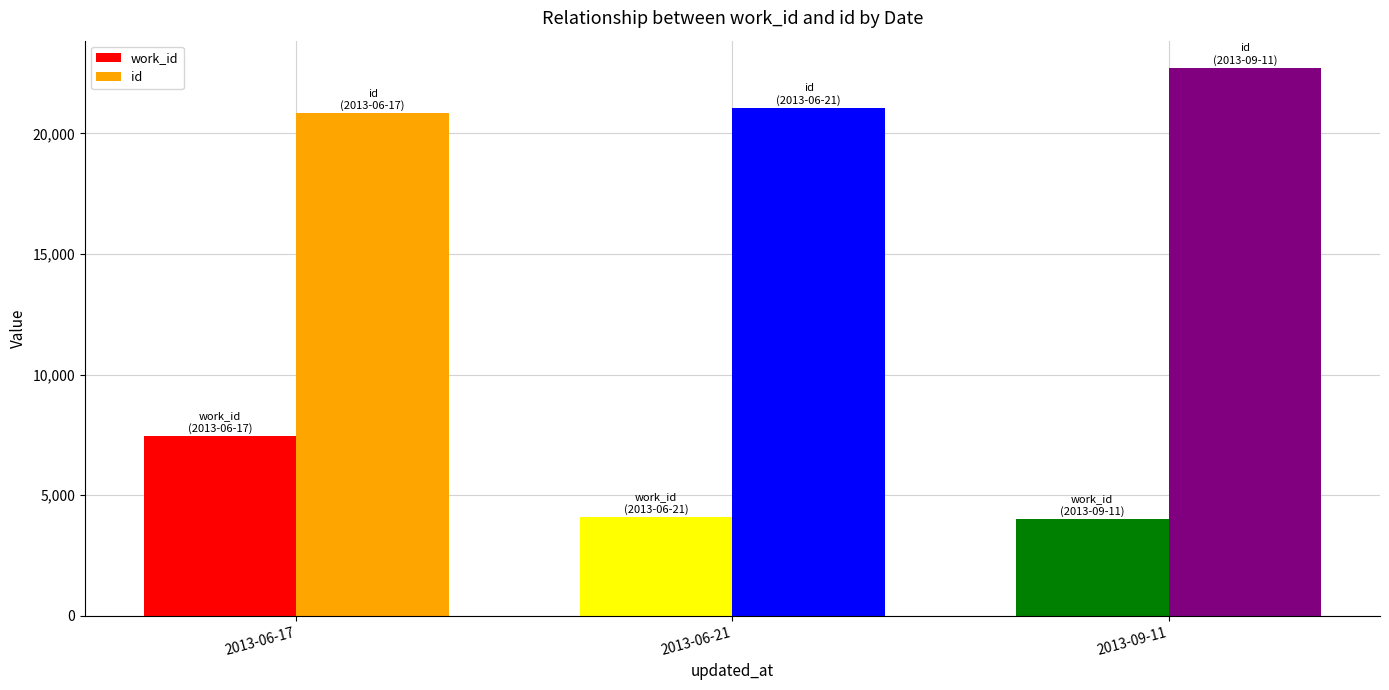

Count the number of categories in the chart.

3